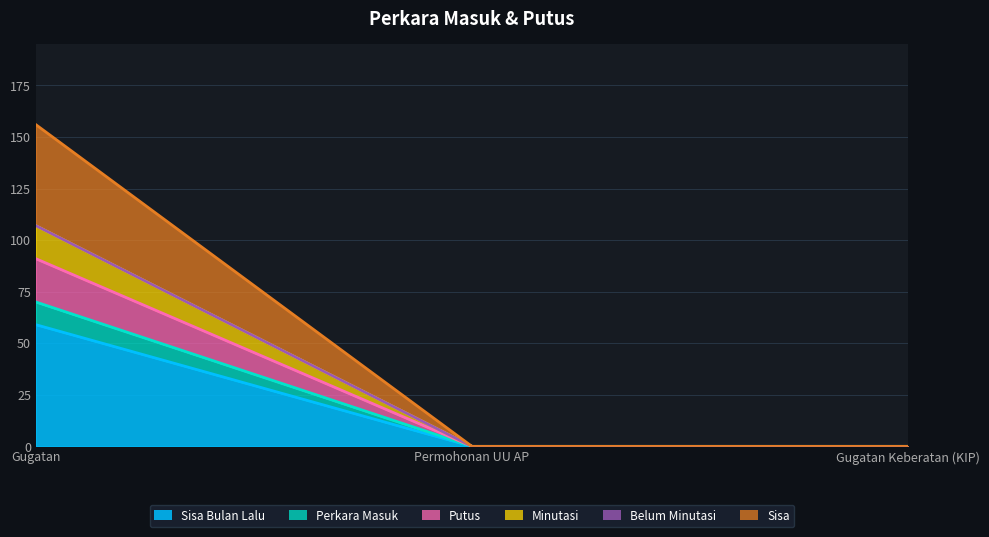

Which label corresponds to the largest value in the chart?

Gugatan